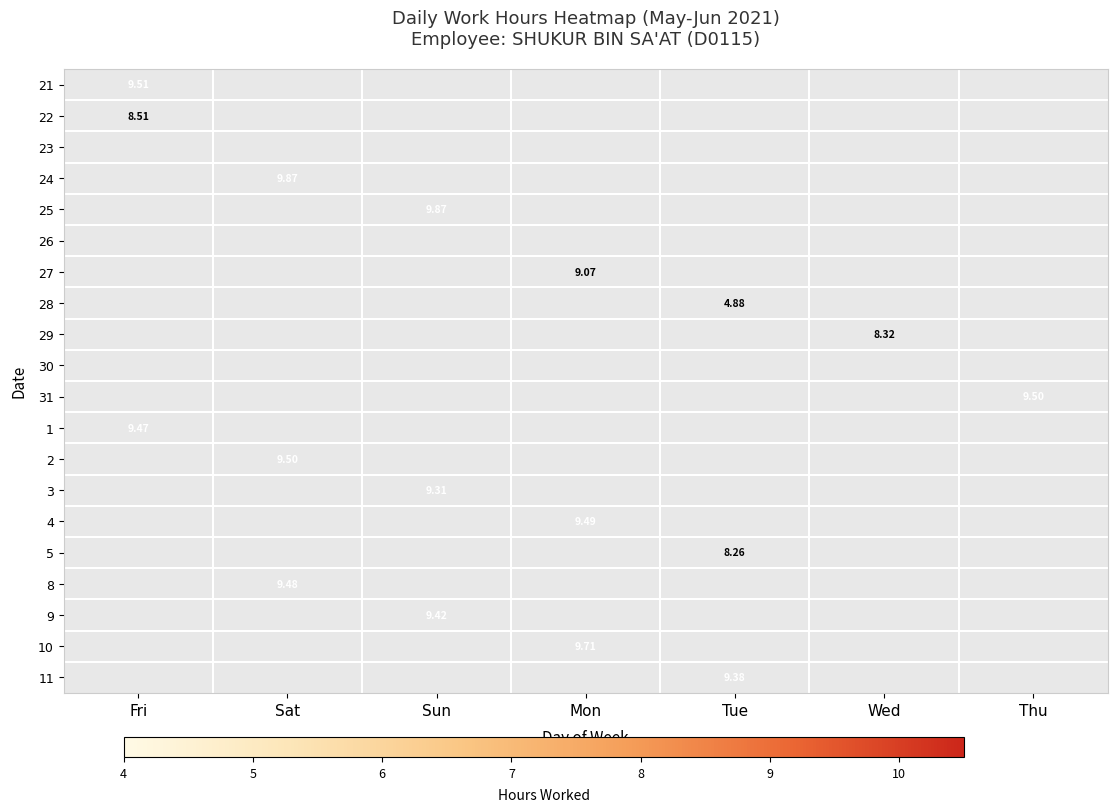

What is the maximum value shown in the chart?

9.9